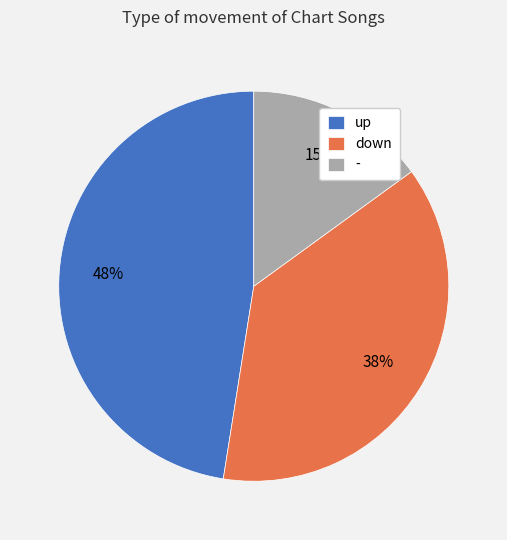

Count the number of slices in the pie.

3